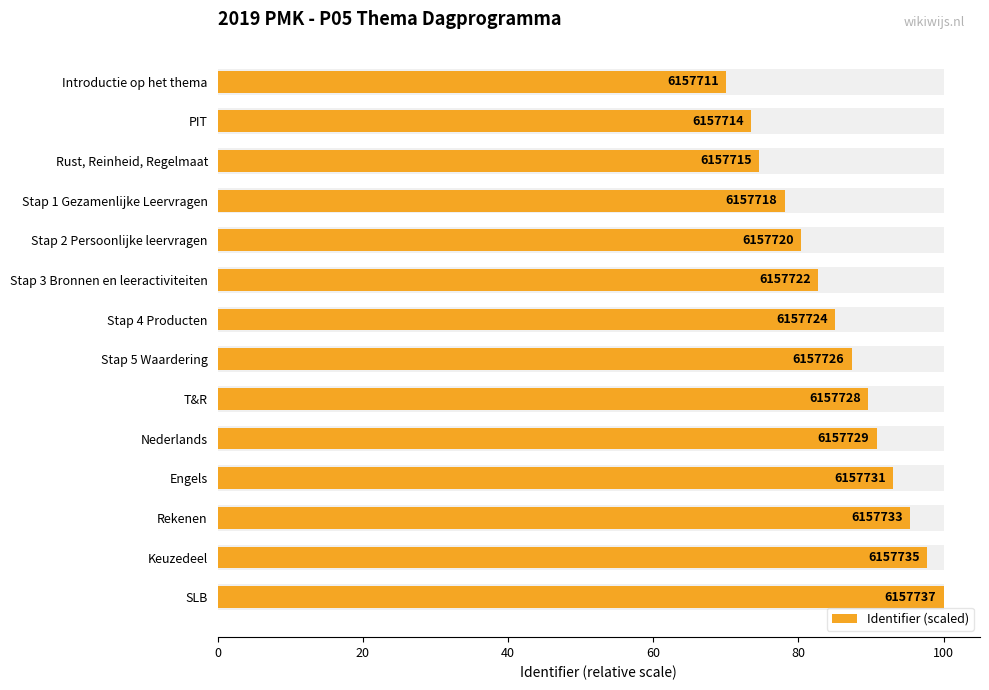

What is the value of the 11th bar from the left?

93.1